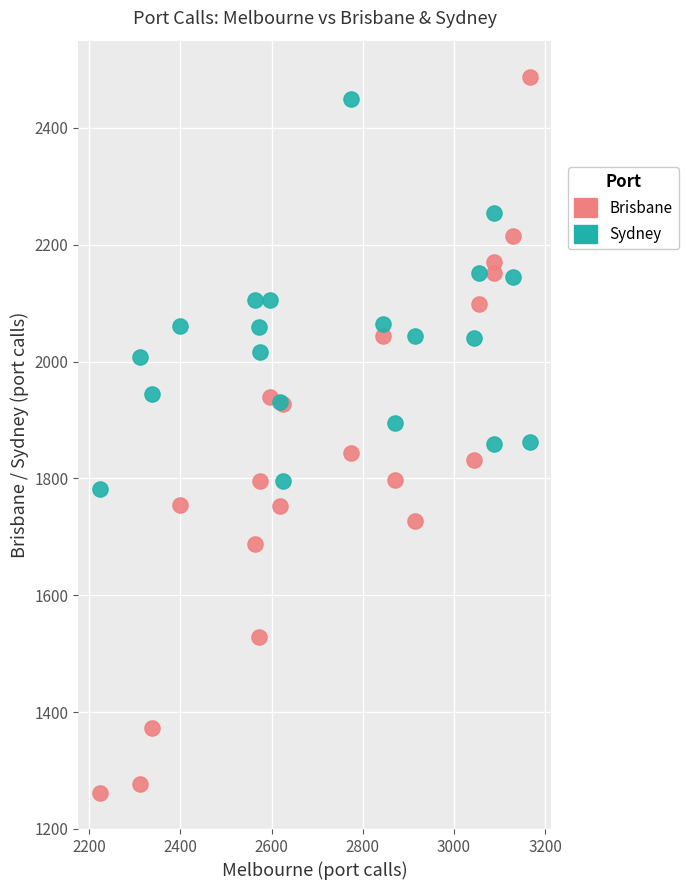

Which series contains the highest Y value?

Brisbane